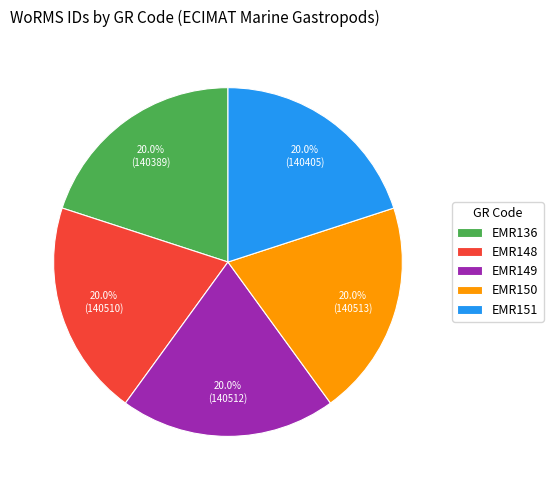

Is it true that EMR149 is 20% of the pie?

True